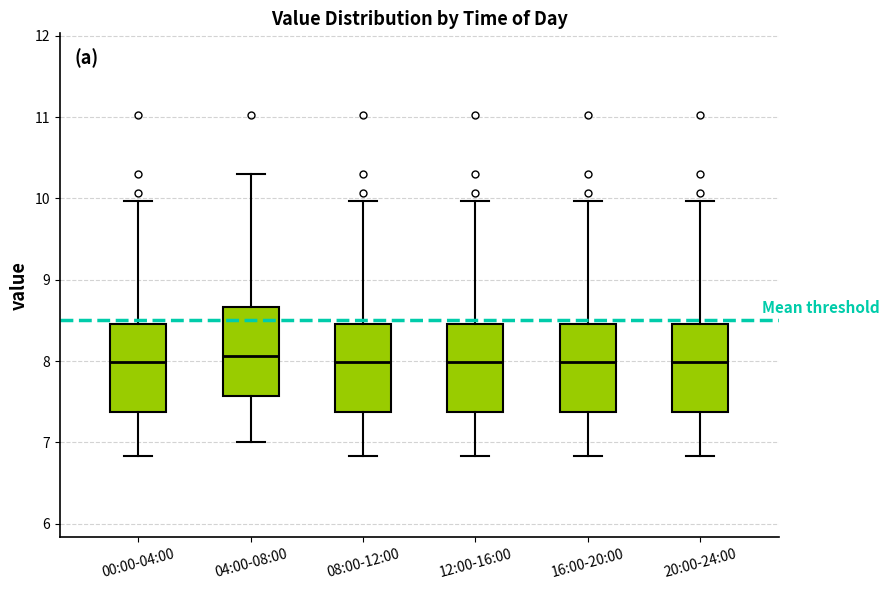

Reading left to right, transcribe this box plot: for each box, give where its median line is, the range the box spans, and where its two whiskers end, as read against the y-axis. The values are not printed on the chart, so give them approximately, as read against the axis.

00:00-04:00: median 8.0, box 7.4 to 8.5, whiskers 6.8 to 10.0
04:00-08:00: median 8.1, box 7.6 to 8.7, whiskers 7.0 to 10.3
08:00-12:00: median 8.0, box 7.4 to 8.5, whiskers 6.8 to 10.0
12:00-16:00: median 8.0, box 7.4 to 8.5, whiskers 6.8 to 10.0
16:00-20:00: median 8.0, box 7.4 to 8.5, whiskers 6.8 to 10.0
20:00-24:00: median 8.0, box 7.4 to 8.5, whiskers 6.8 to 10.0